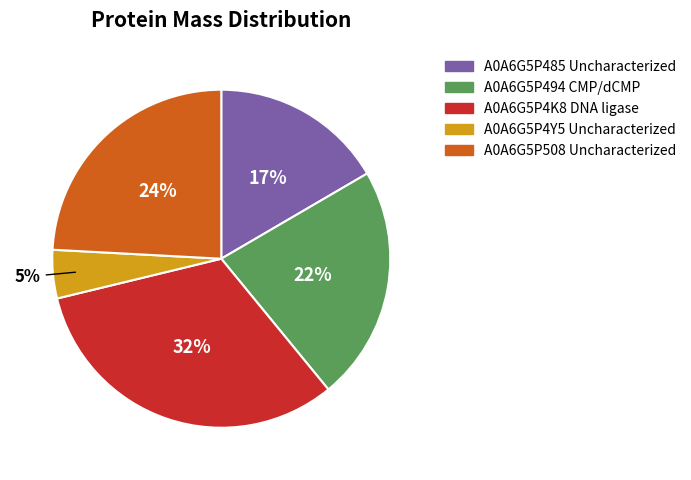

How many slices are in this pie chart?

5